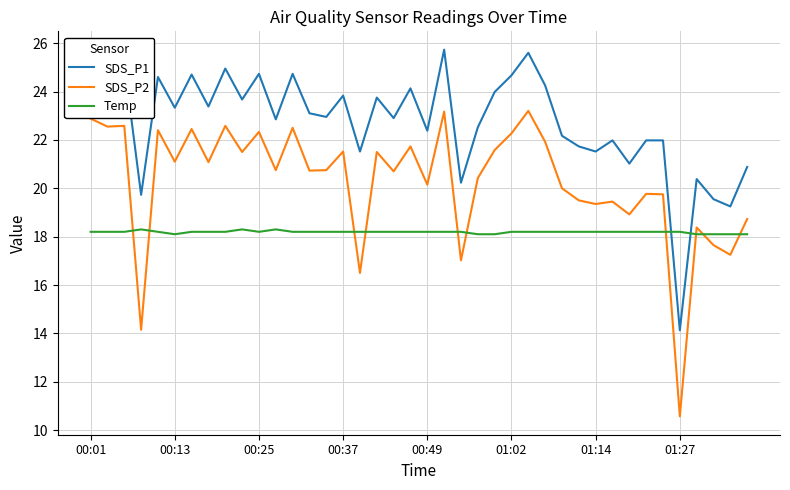

True or false: SDS_P1 and Temp cross at least once.

True